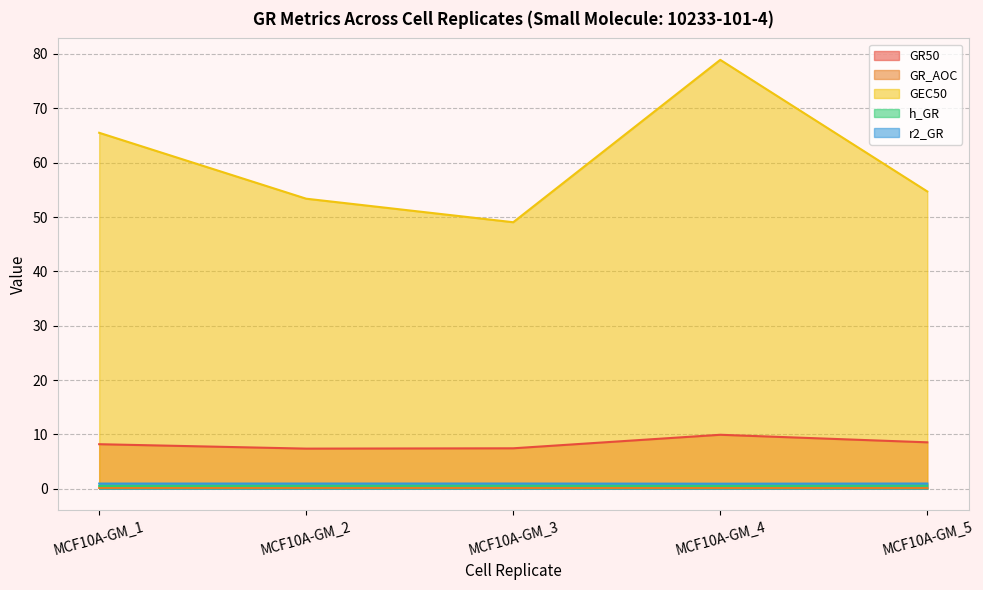

Does the chart have visible grid lines?

Yes